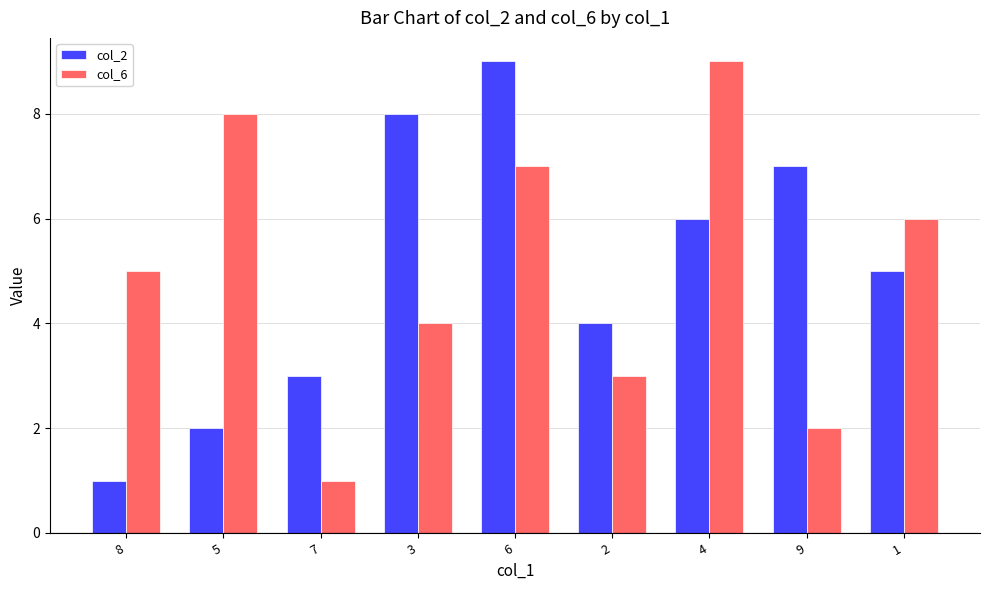

What is the label of the 5th bar from the right?

6